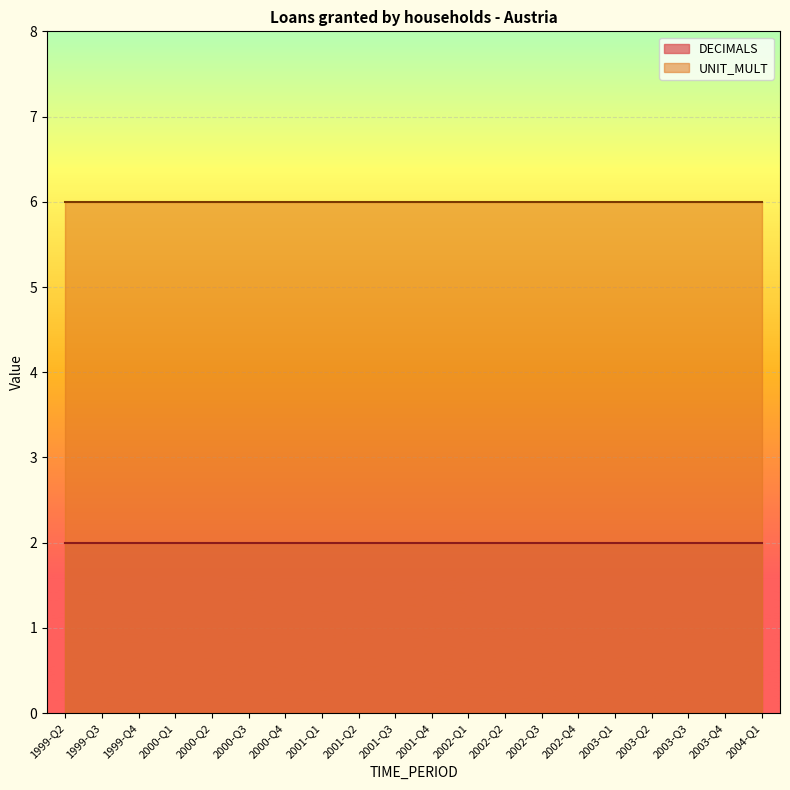

True or false: UNIT_MULT and DECIMALS intersect in this chart.

False